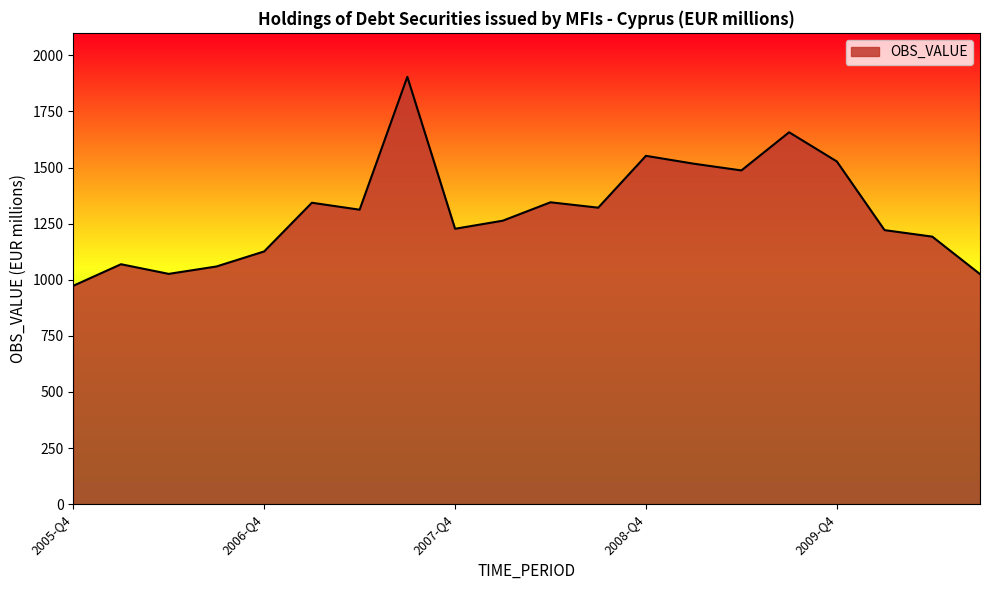

What is the smallest value displayed?

973